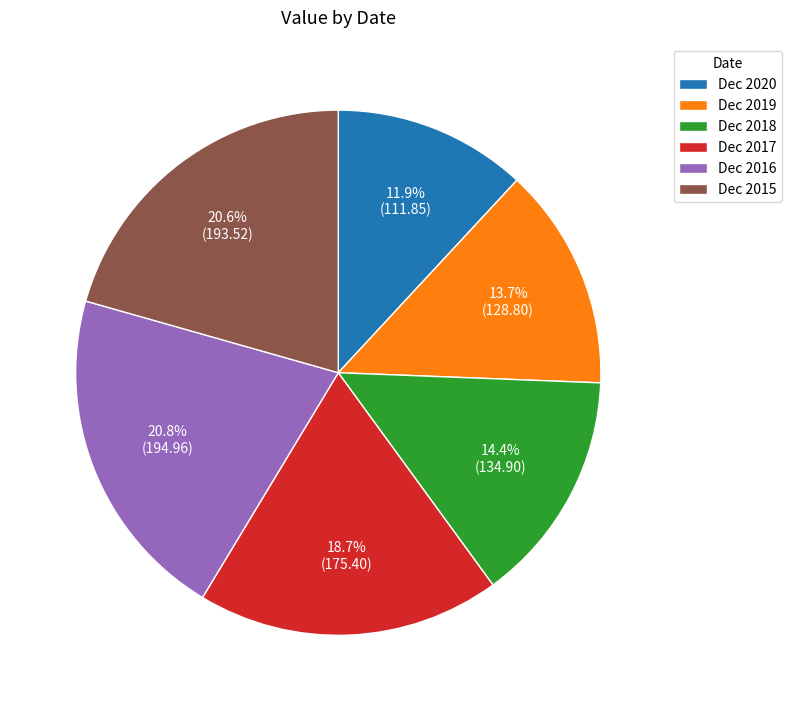

True or false: Dec 2019 accounts for 14% of the total.

True